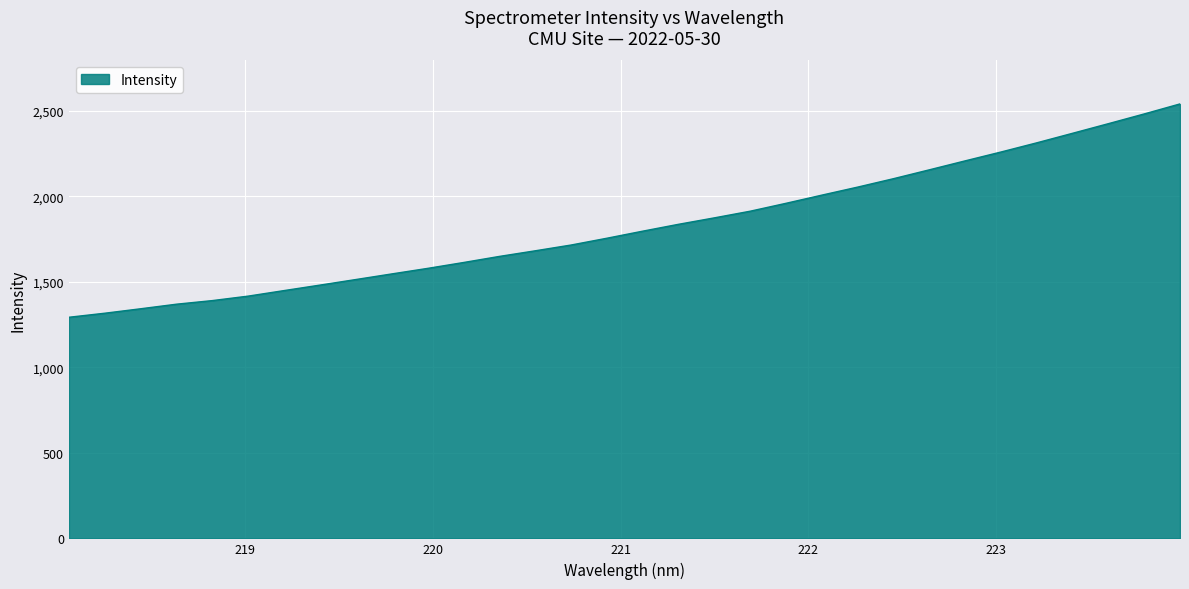

What is the minimum value shown in the chart?

1292.3